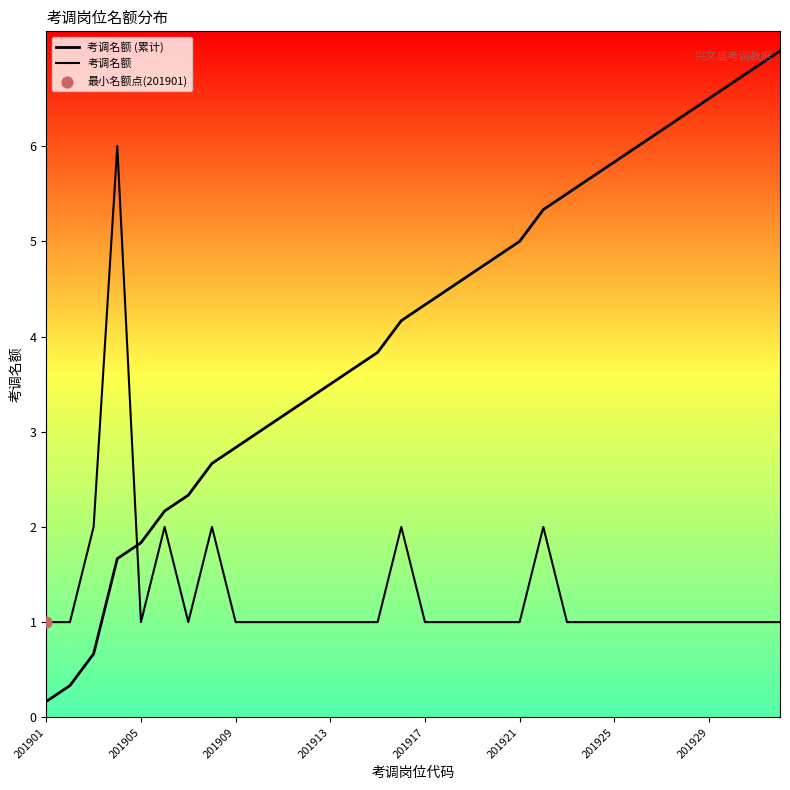

Is this an area chart (filled region under the line)?

No